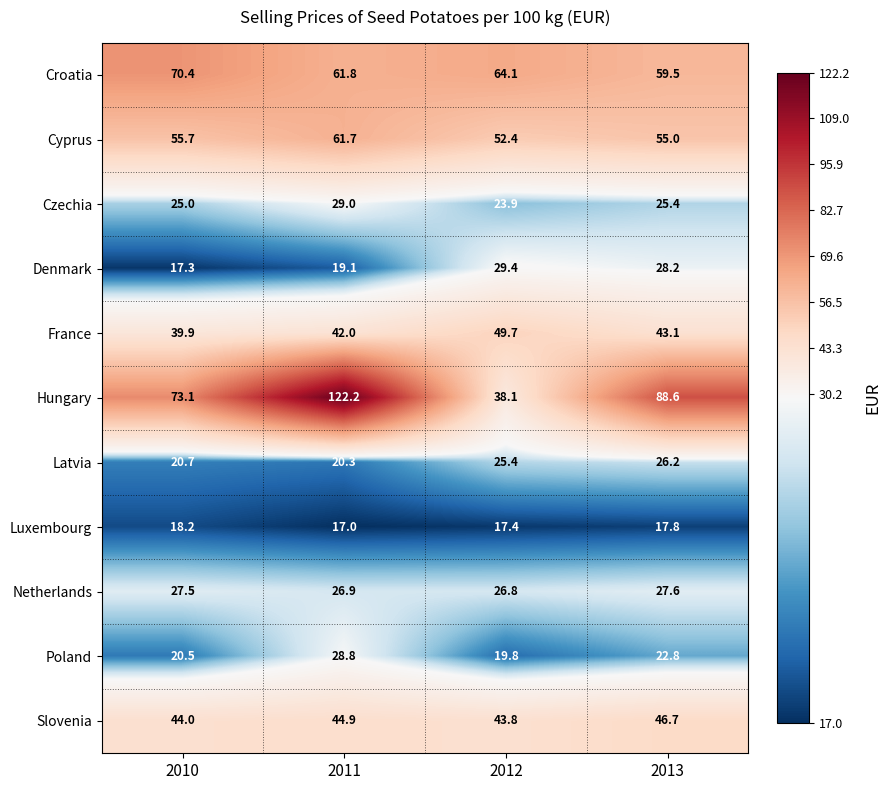

At which label does Denmark first exceed 28?

2012